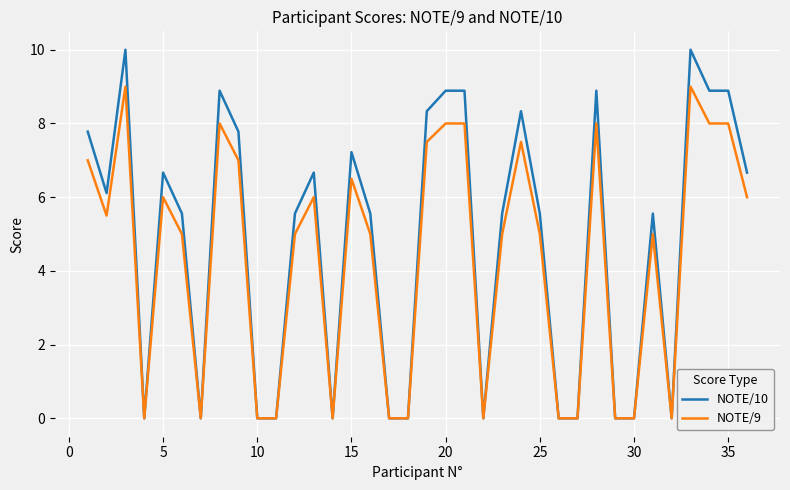

Which series has the largest total across all categories?

NOTE/10